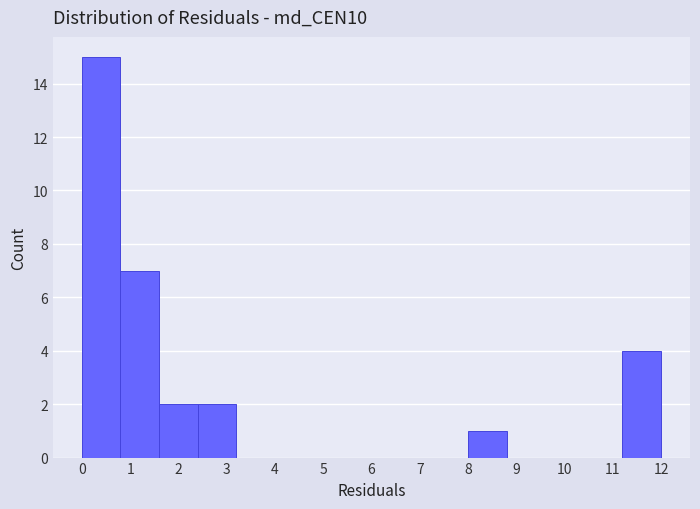

Reading left to right, transcribe this chart: for each bar, give the range it covers on the x-axis and its height. The values are not printed on the chart, so give them approximately, as read against the axis.

0.0 to 0.8: 15
0.8 to 1.6: 7
1.6 to 2.4: 2
2.4 to 3.2: 2
3.2 to 4.0: 0
4.0 to 4.8: 0
4.8 to 5.6: 0
5.6 to 6.4: 0
6.4 to 7.2: 0
7.2 to 8.0: 0
8.0 to 8.8: 1
8.8 to 9.6: 0
9.6 to 10.4: 0
10.4 to 11.2: 0
11.2 to 12.0: 4